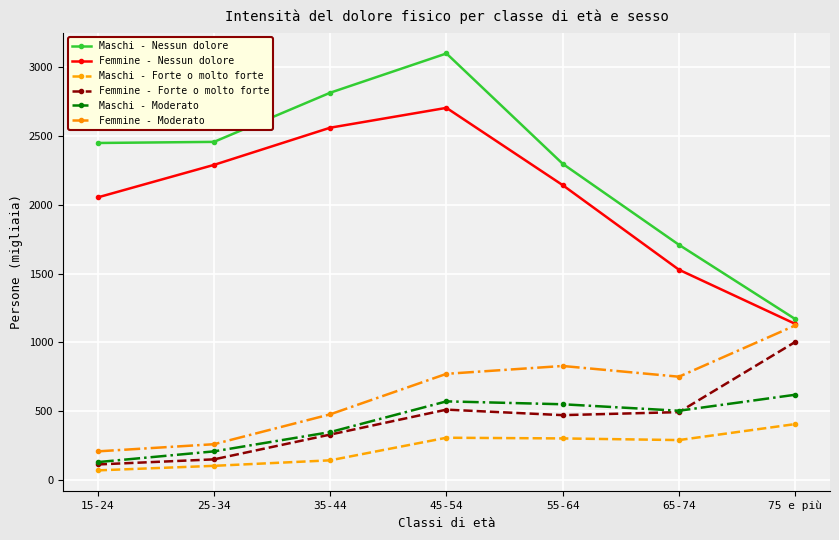

How many interior local valleys does the Femmine - Moderato series have?

1